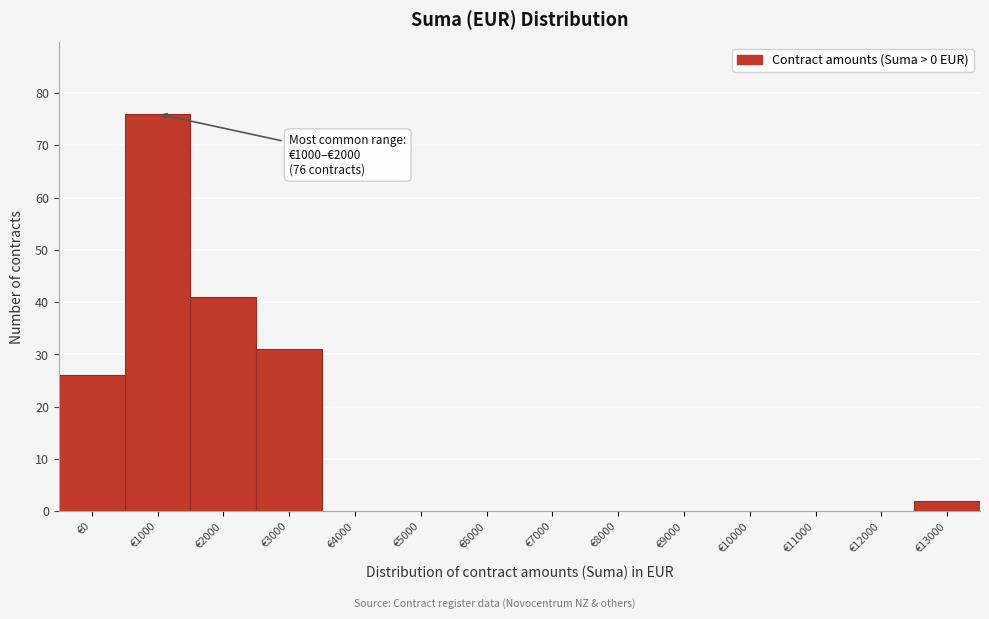

Reading left to right, extract all data points from this chart.

€0=26	€1000=76	€2000=41	€3000=31	€4000=0	€5000=0	€6000=0	€7000=0	€8000=0	€9000=0	€10000=0	€11000=0	€12000=0	€13000=2